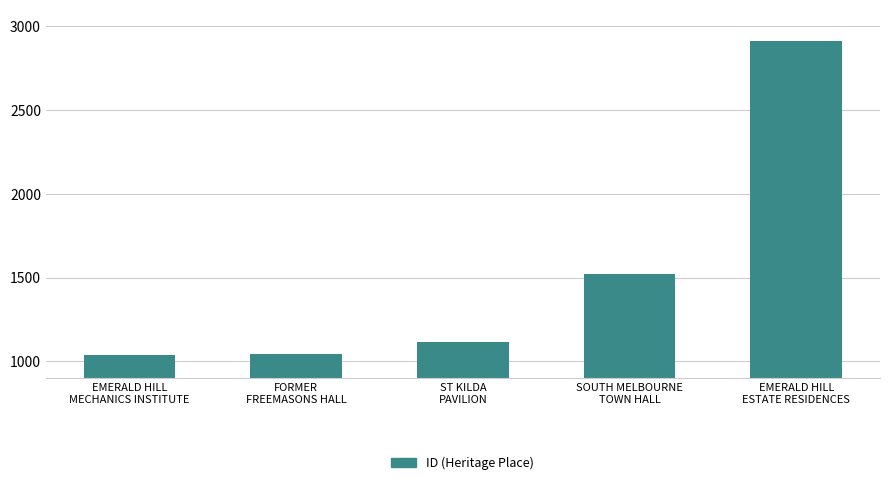

Reading right to left, list all the values displayed in this chart.

2911	1520	1117	1045	1035